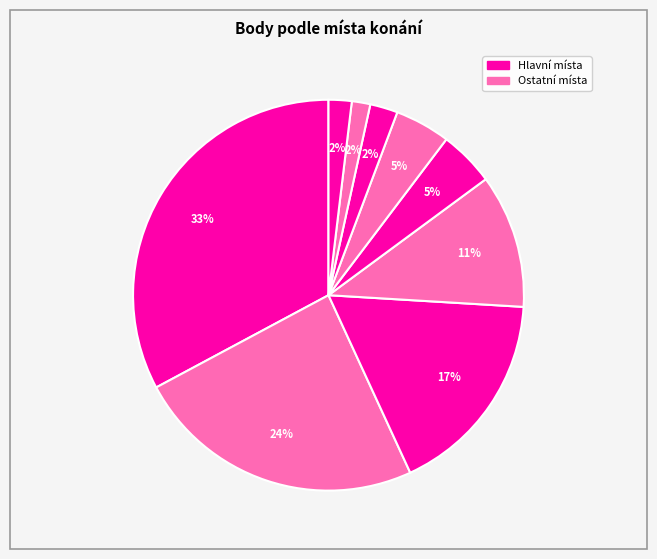

Count the number of slices in the pie.

9